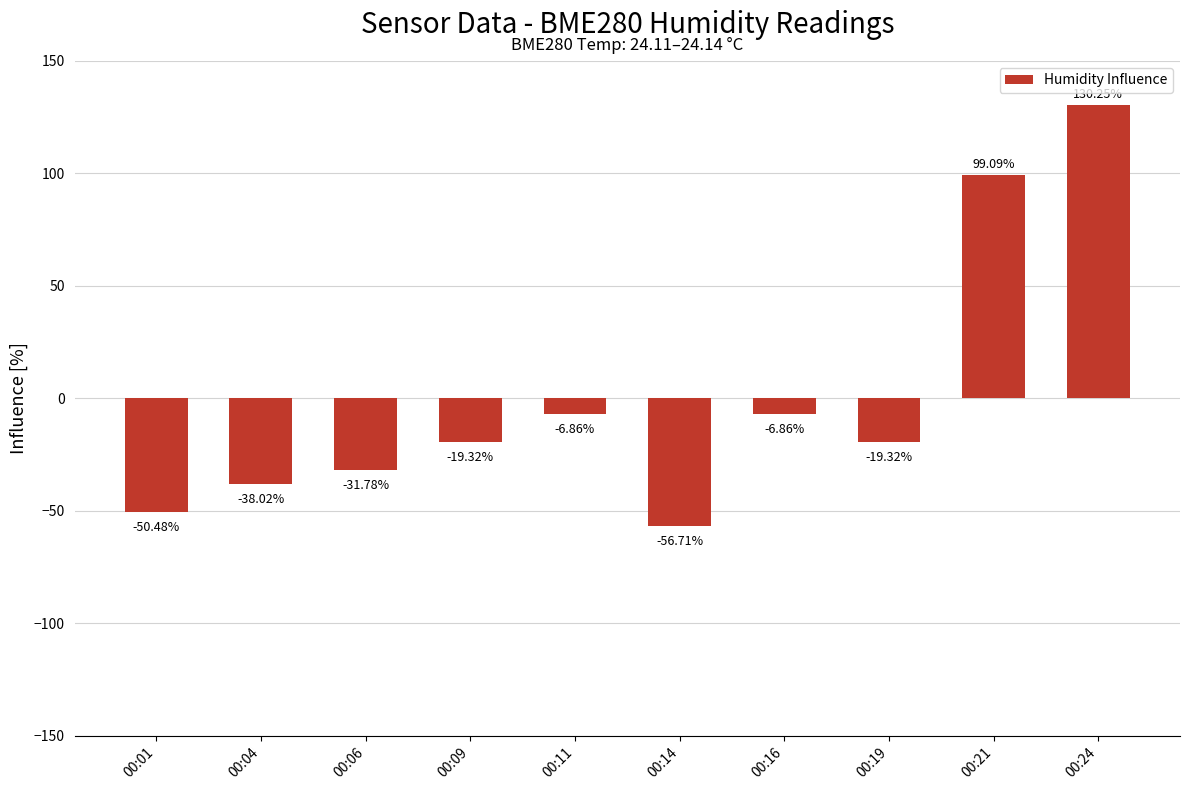

Between 00:19 and 00:16, which is larger?

00:16